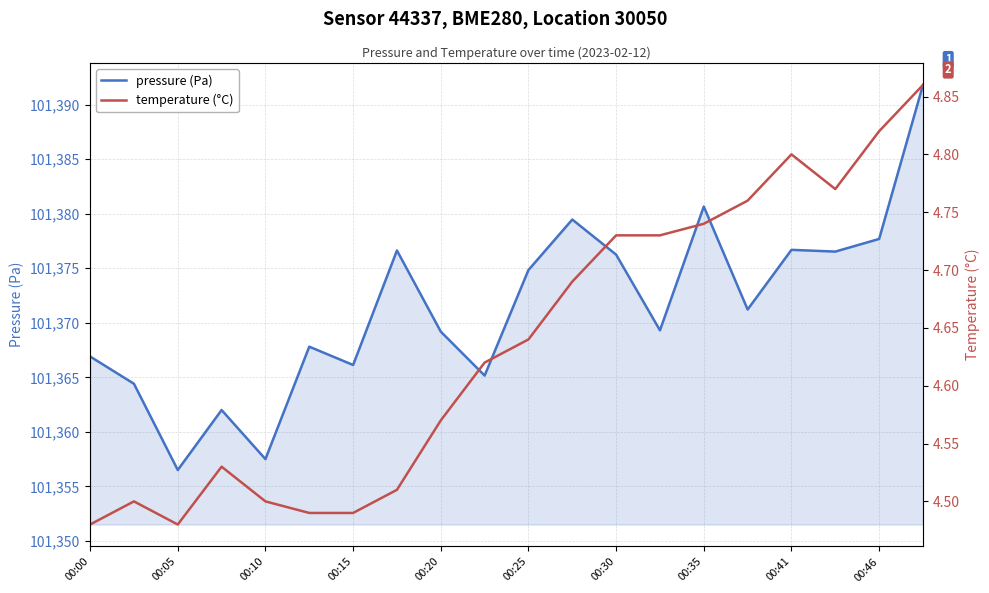

What is the value of the temperature (°C) point at the 20th from the left?

4.9